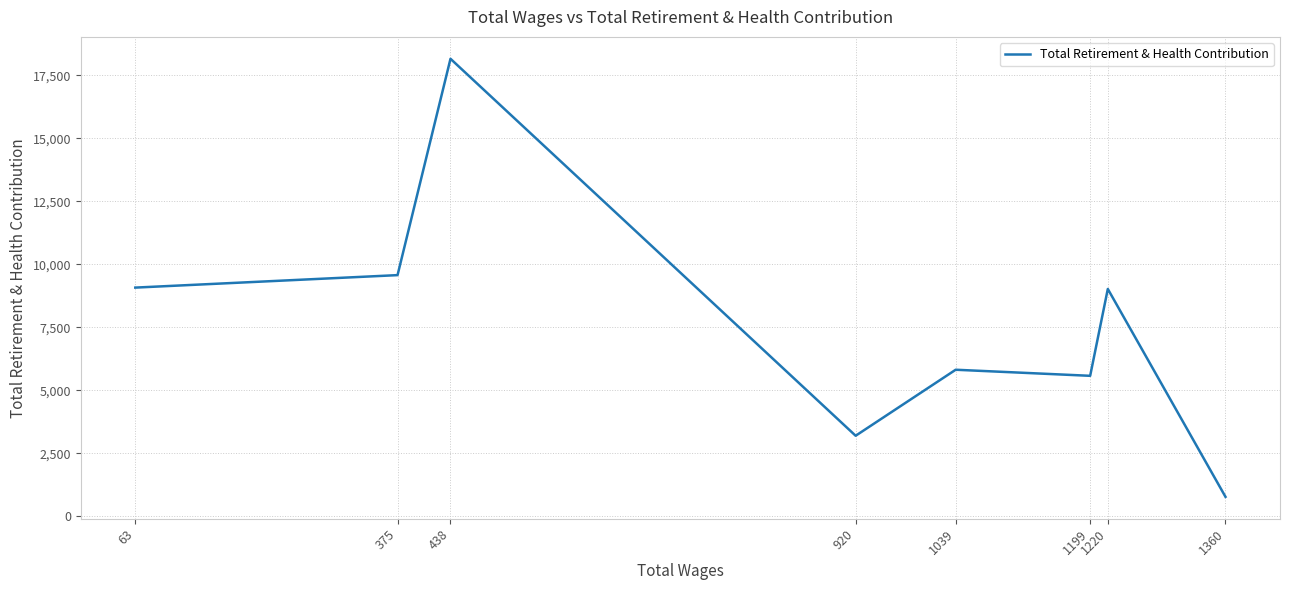

How many categories are shown in the chart?

8